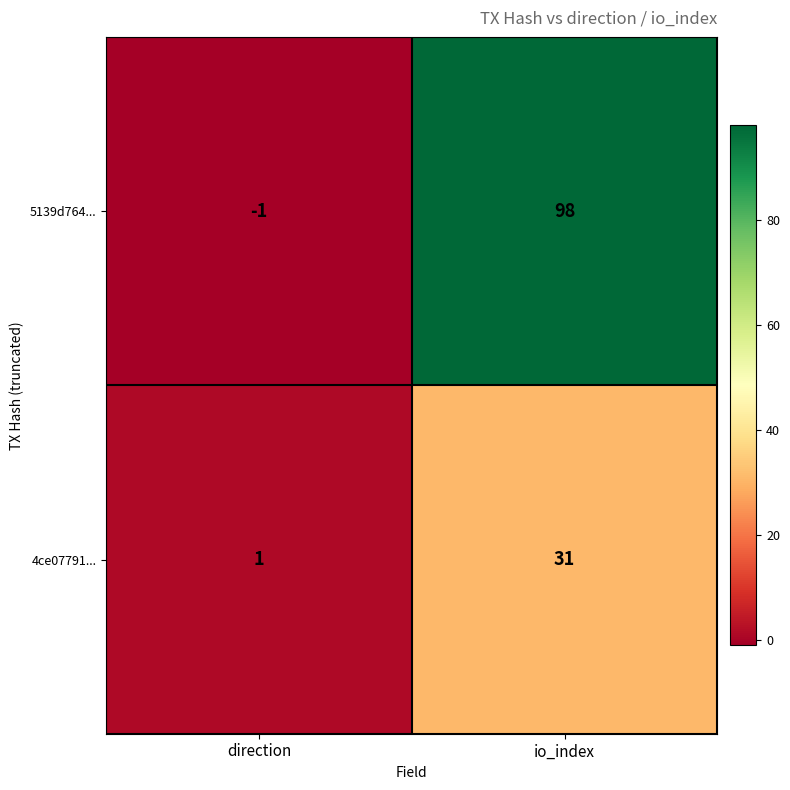

At direction, list the series in order from smallest to largest.

5139d764..., 4ce07791...